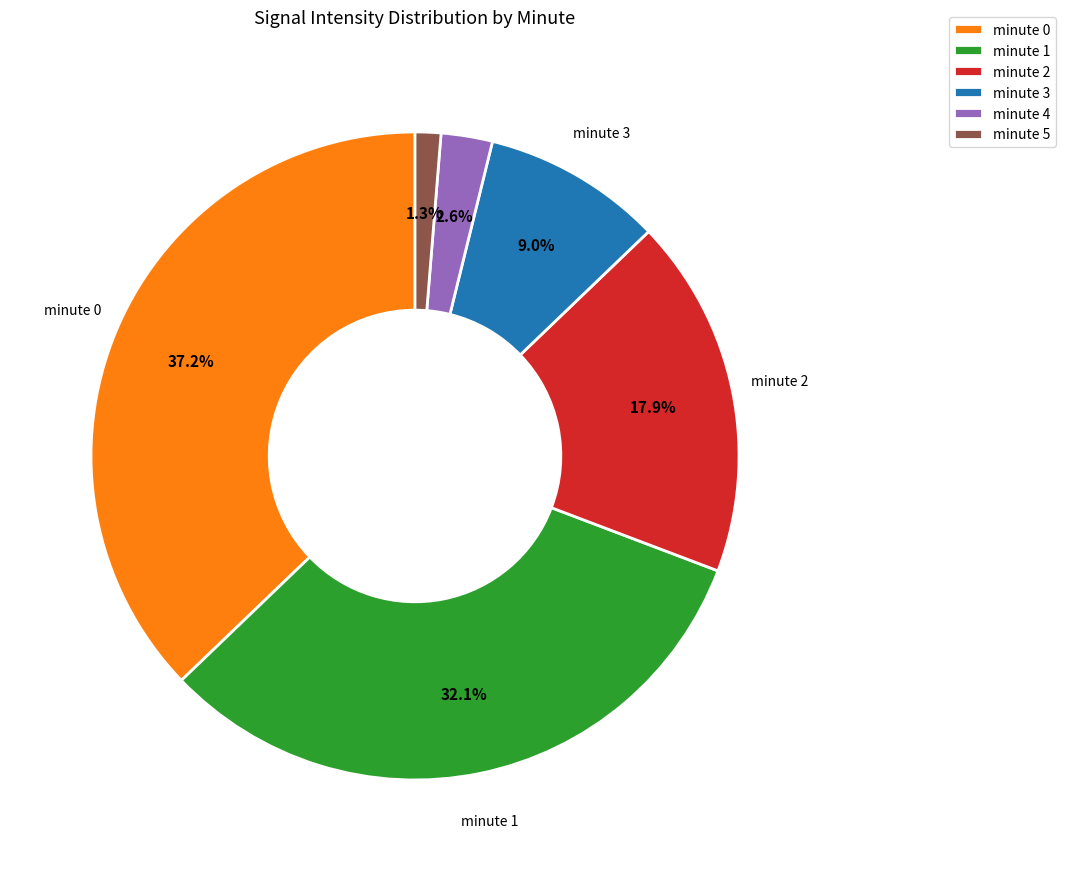

Count the number of slices in the pie.

6